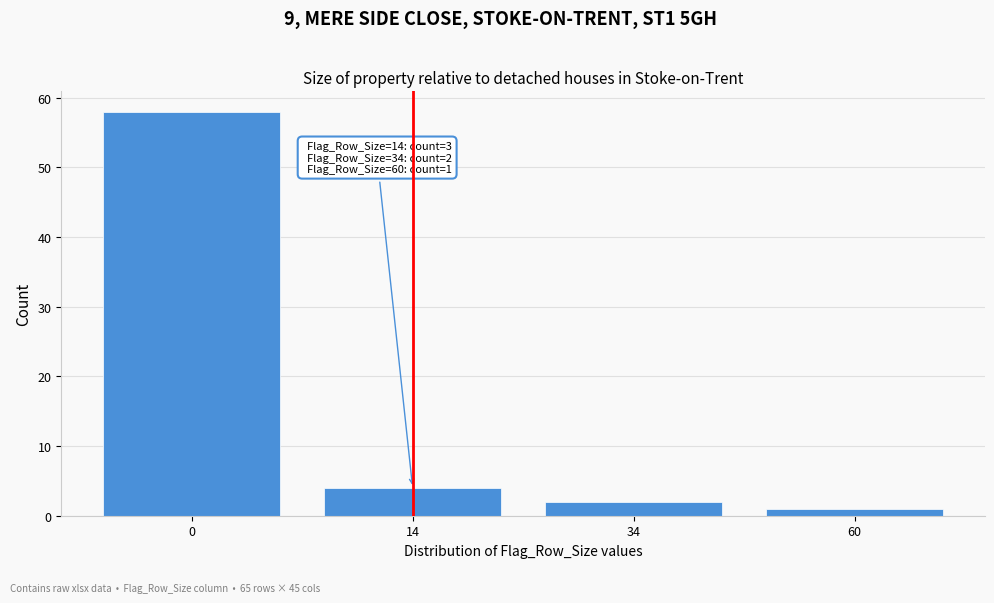

Reading left to right, transcribe all the data shown in this chart.

58	4	2	1